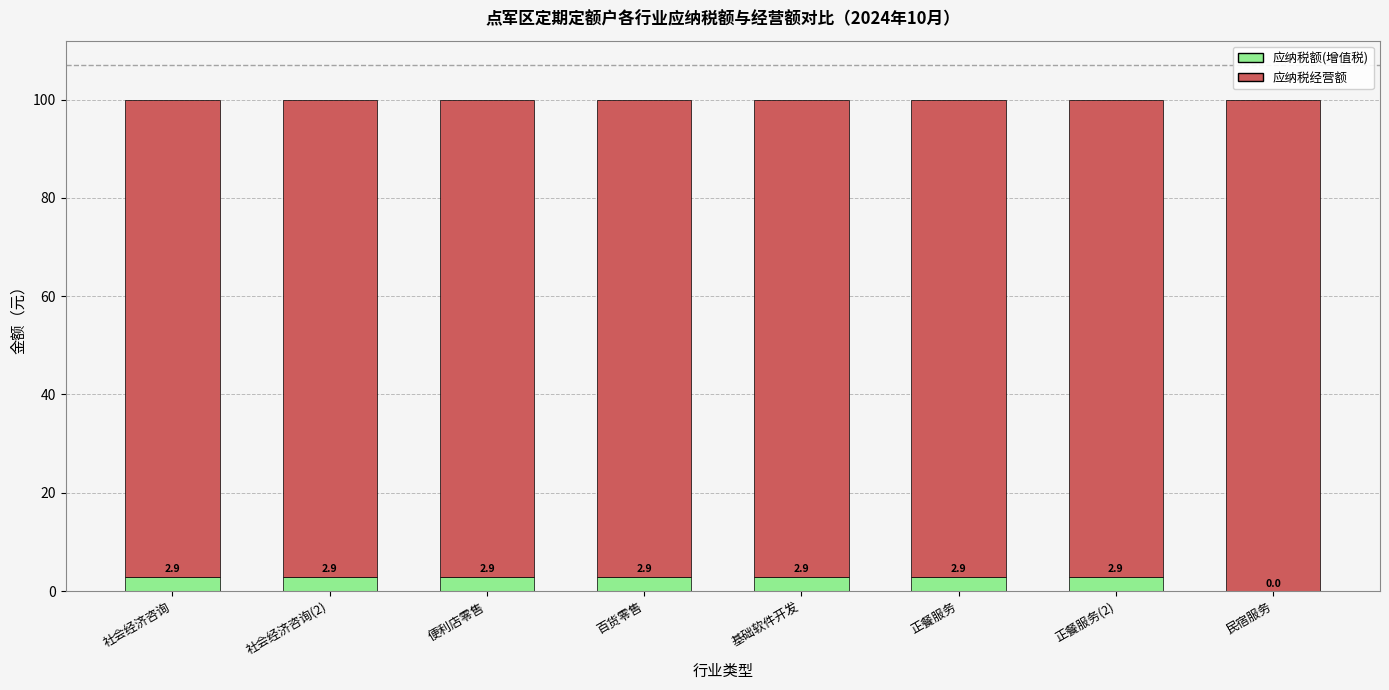

What is the maximum value for 应纳税额(增值税)?

2.9